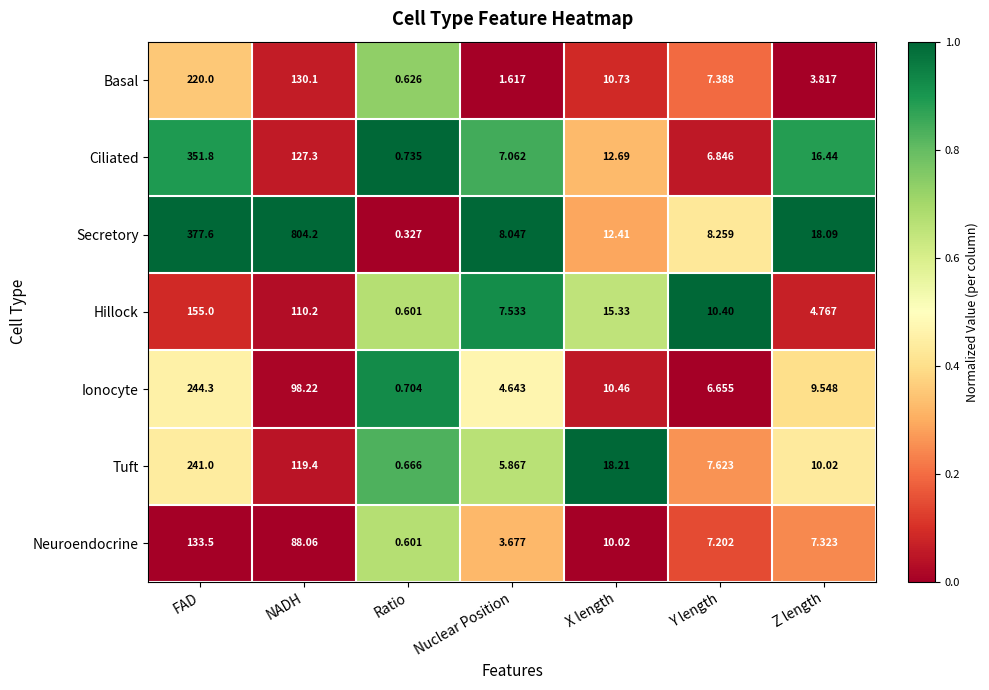

Is the value of Hillock at X length greater than the value of Neuroendocrine at Ratio?

Yes